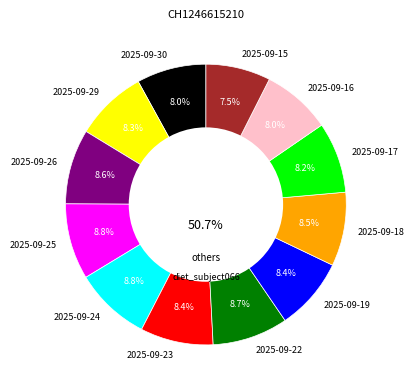

Does 2025-09-23 represent more than half of the total?

No